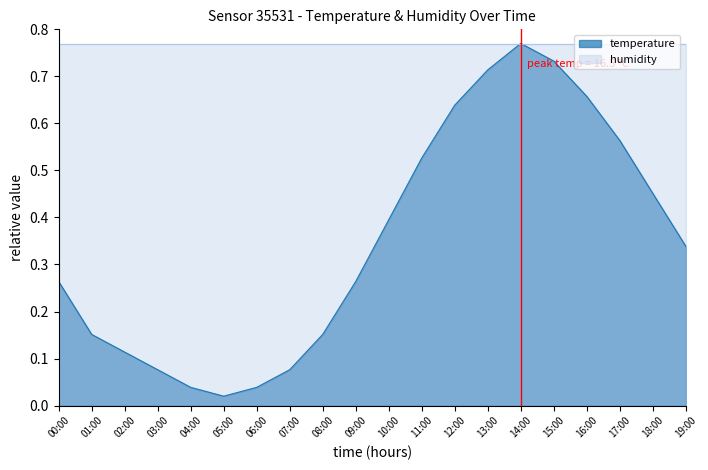

What is the value of the 12th point from the left?

0.5